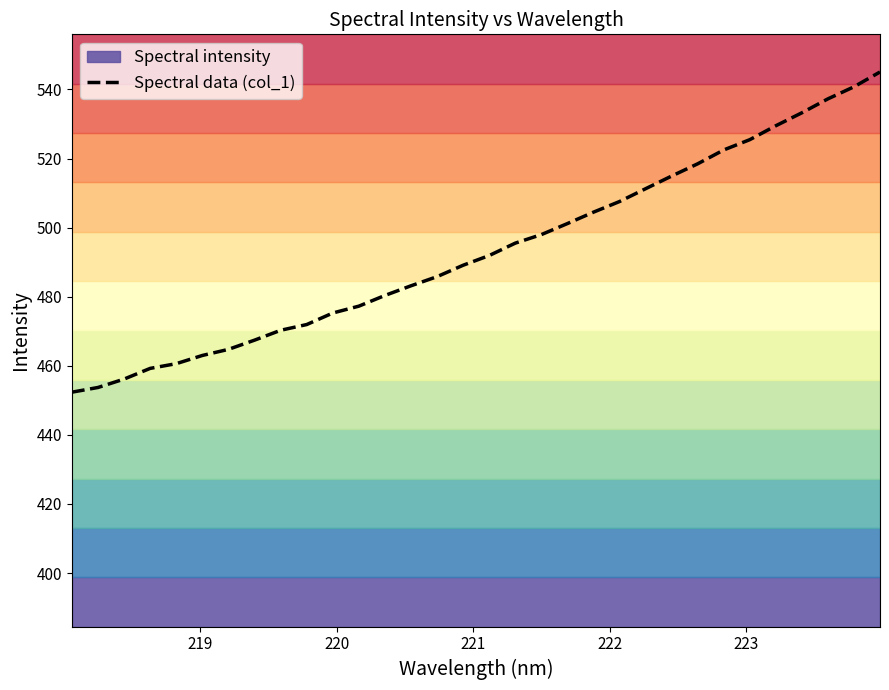

What is the lowest value of the Spectral data (col_1) series?

452.4